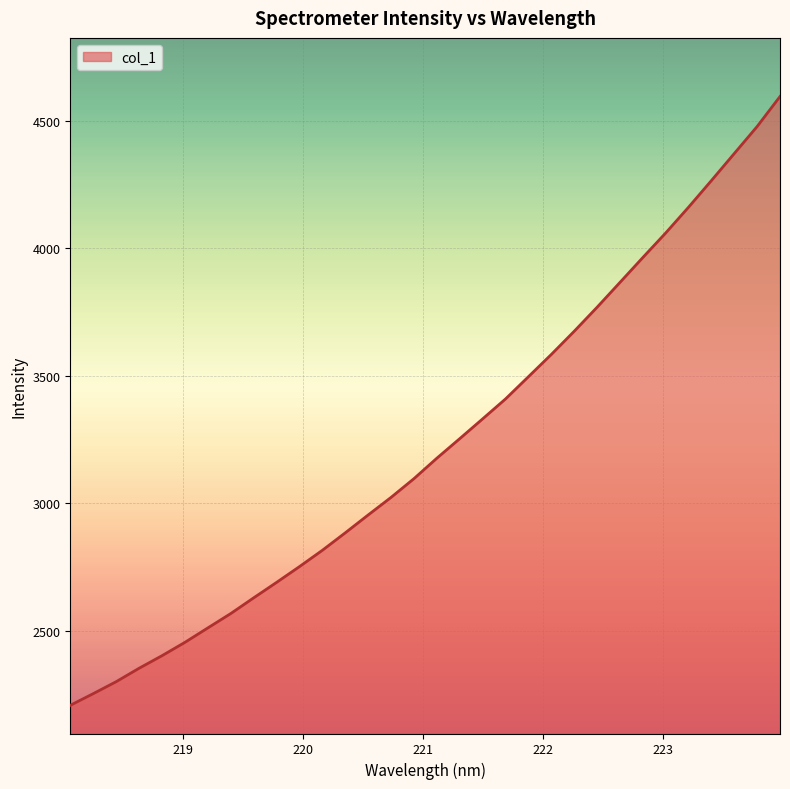

What is the smallest value displayed?

2208.6